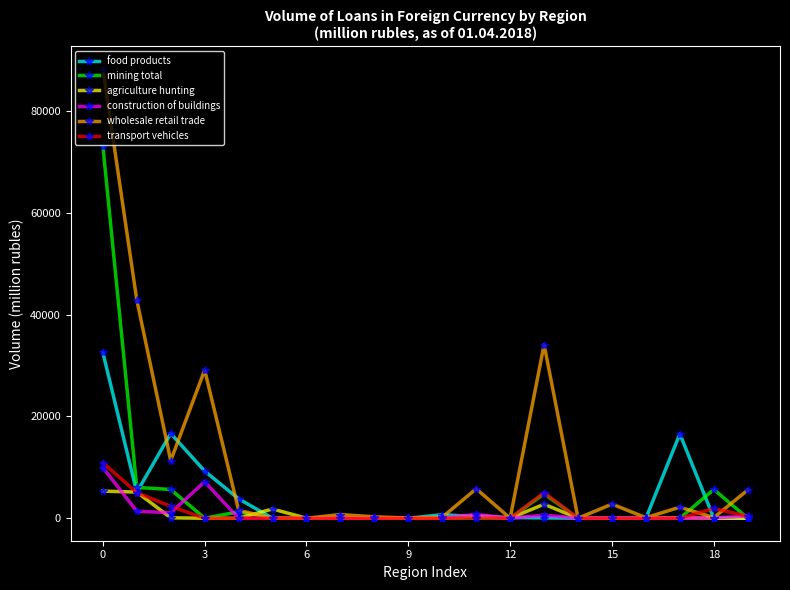

How many series are shown in this chart?

6